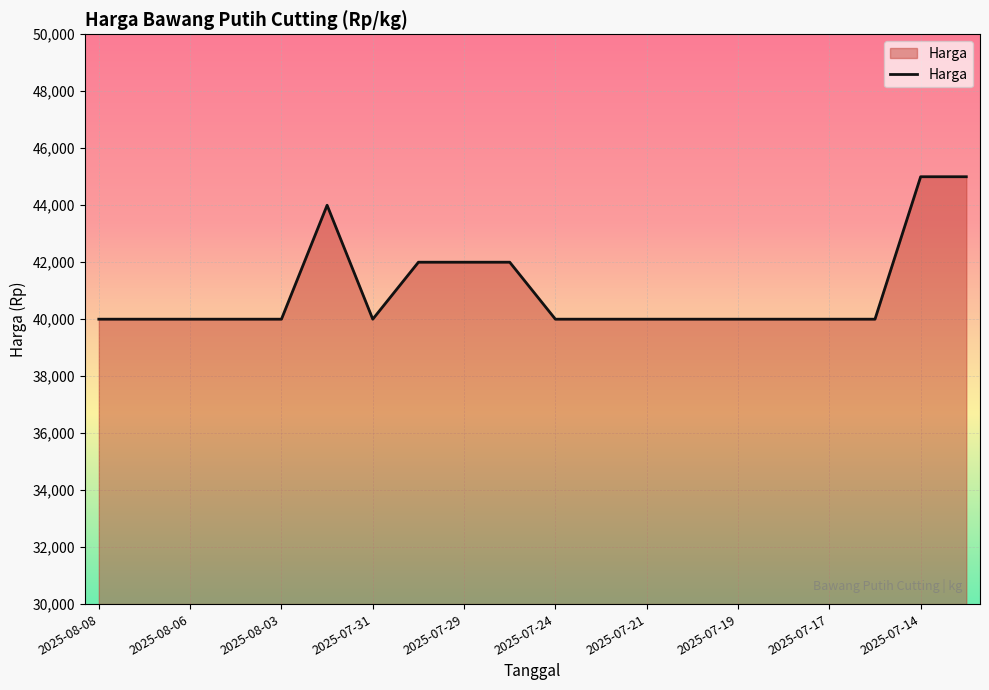

What is the minimum value shown in the chart?

40000